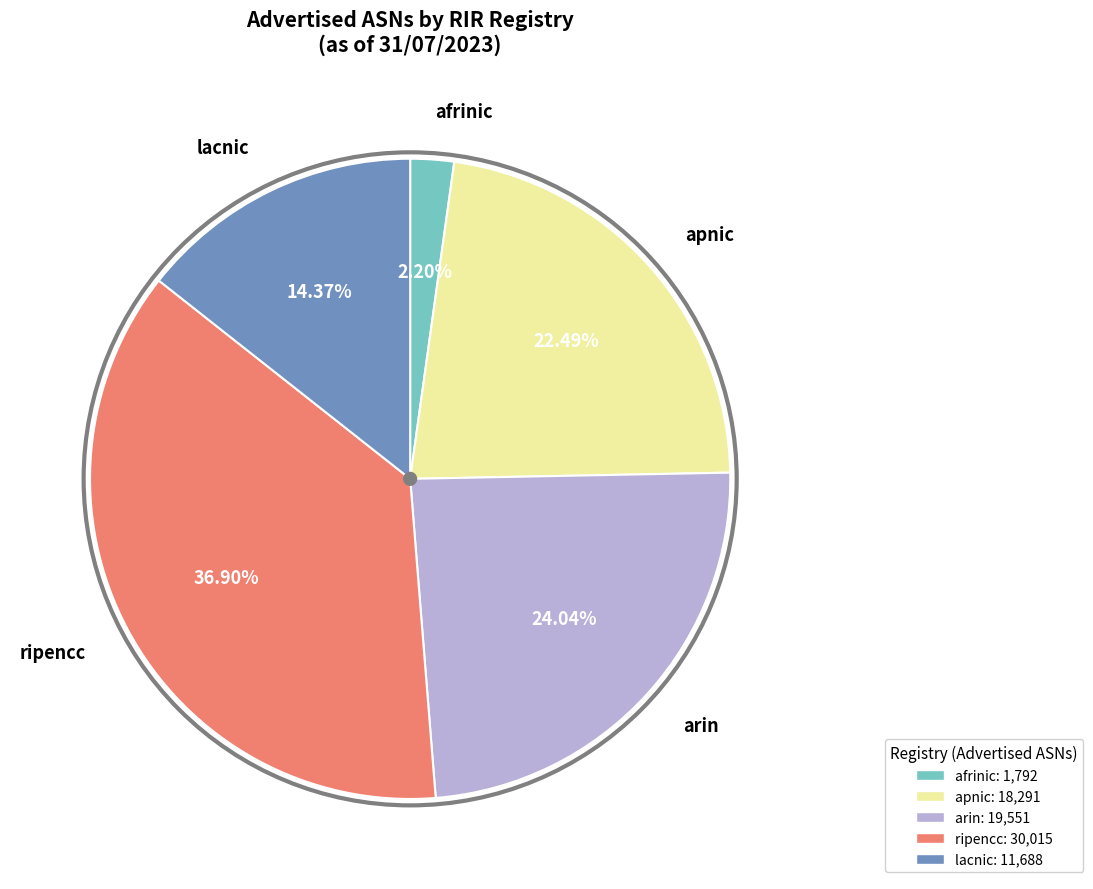

How many segments does this pie chart have?

5